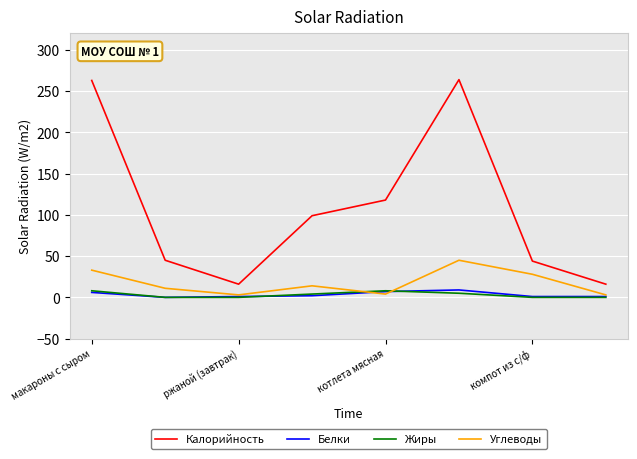

Which series has the largest range (max minus min)?

Калорийность